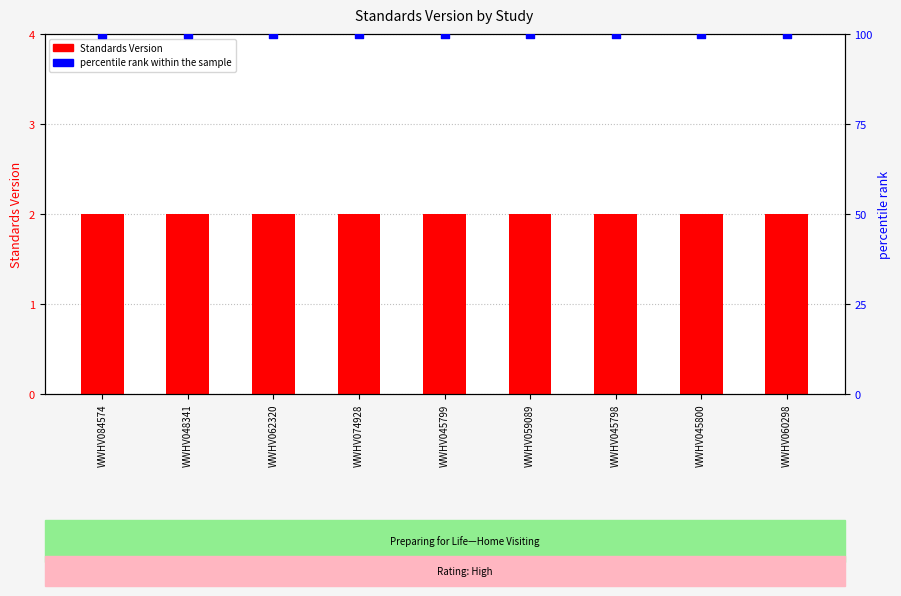

Which series contains the lowest Y value?

Standards Version